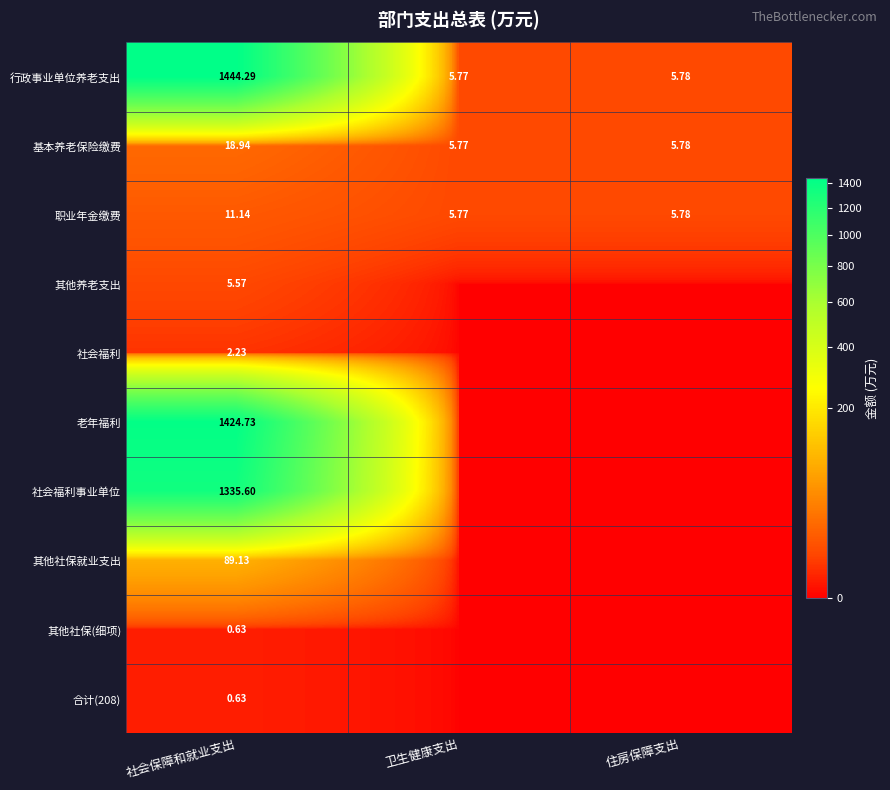

What is the spread (max minus min) of values at 社会保障和就业支出?

1443.7